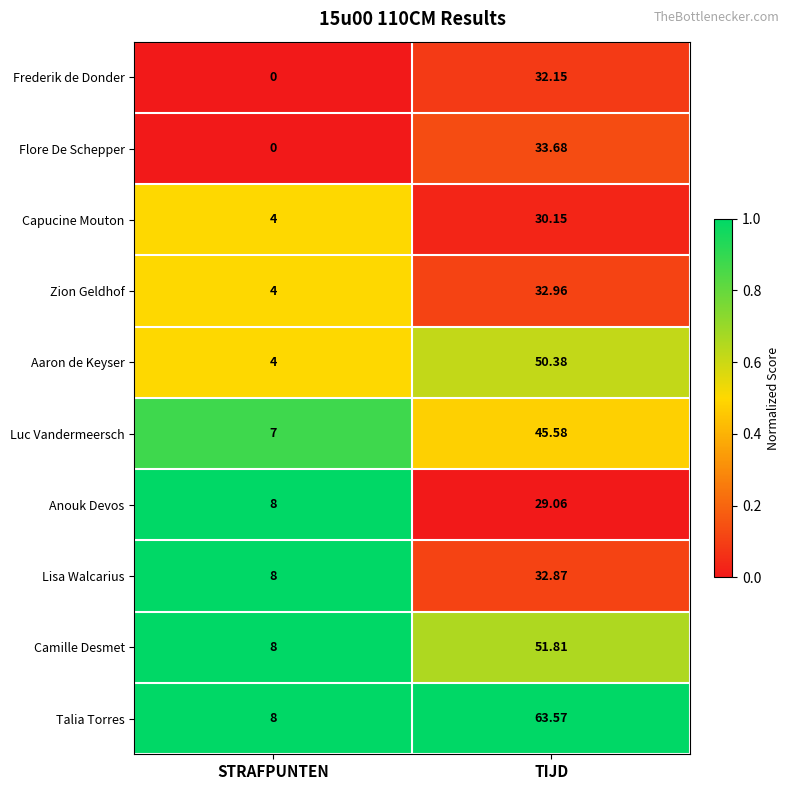

What is the difference between the highest and lowest values at TIJD?

34.5